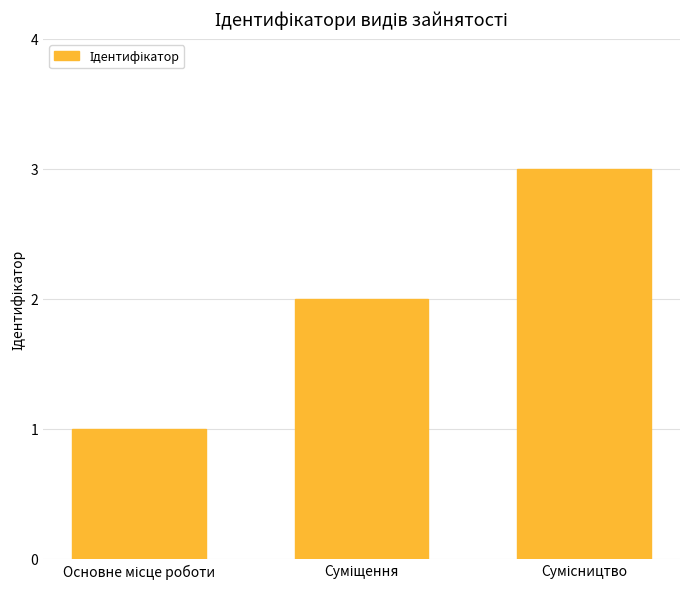

What is the maximum value shown in the chart?

3